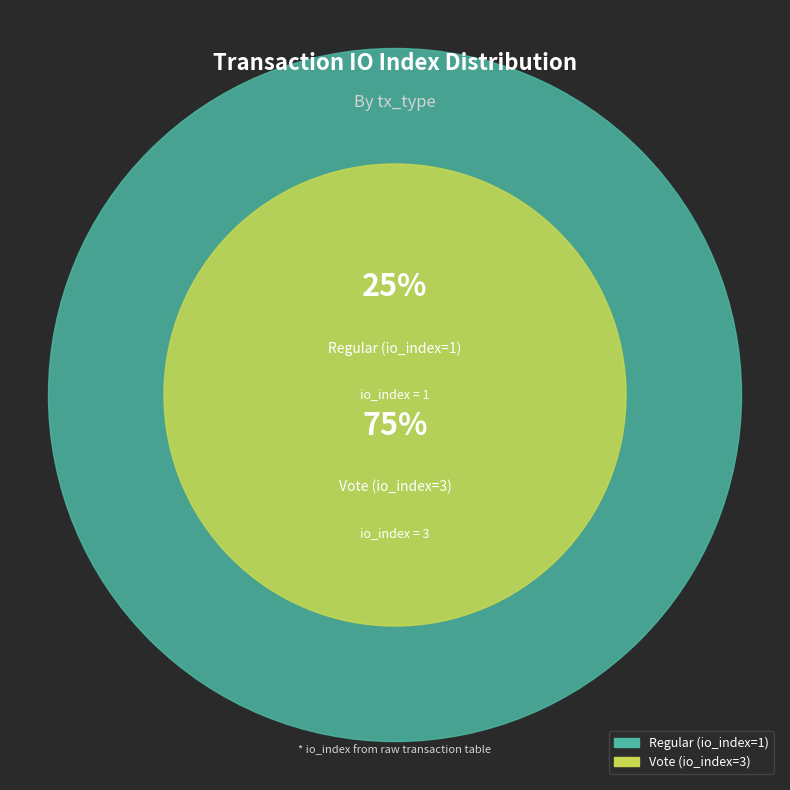

True or false: Regular (io_index=1) accounts for 16% of the total.

False